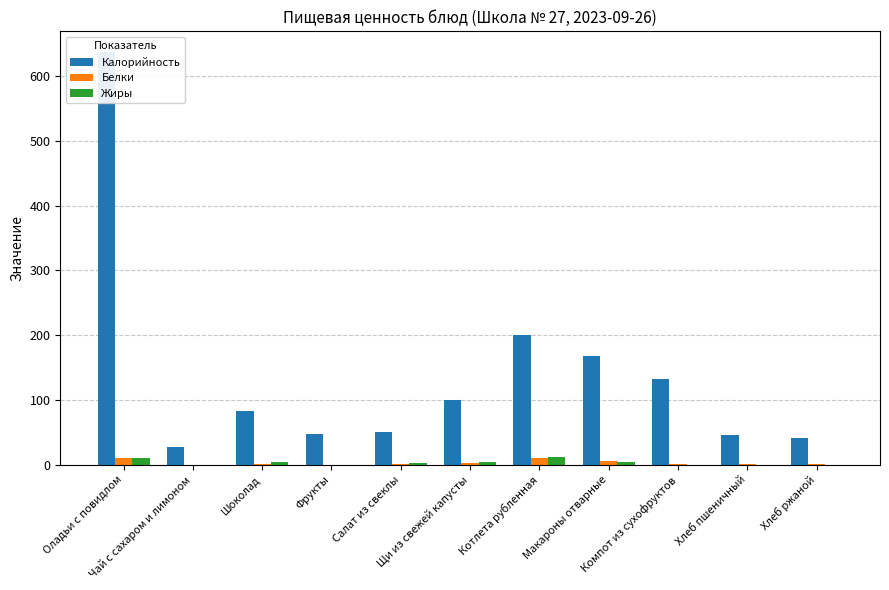

How many bars are there in each group?

3